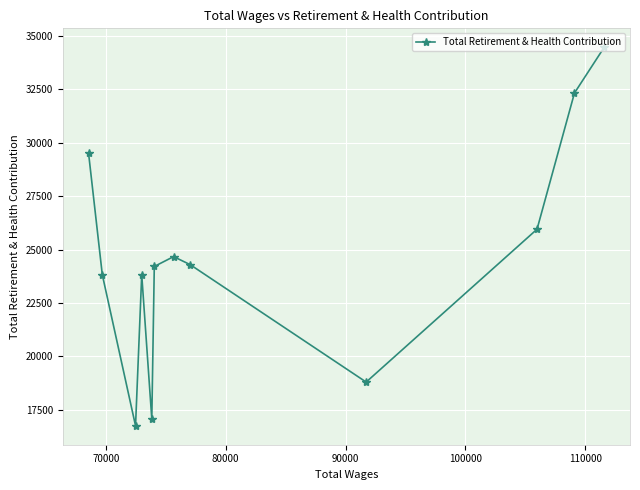

What is the value of the 10th point from the left?

25951